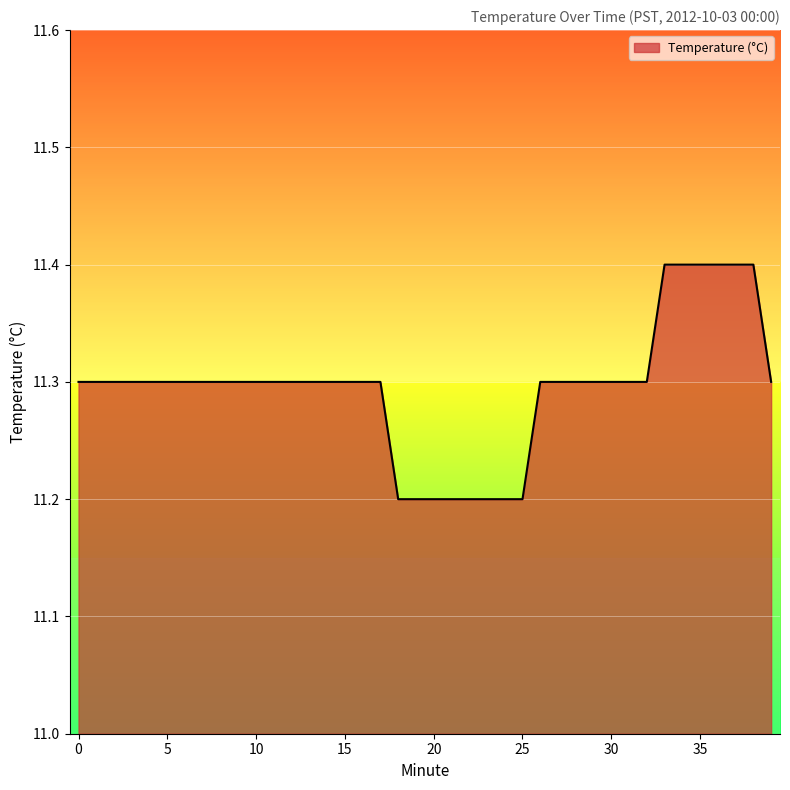

What is the maximum value shown in the chart?

11.4